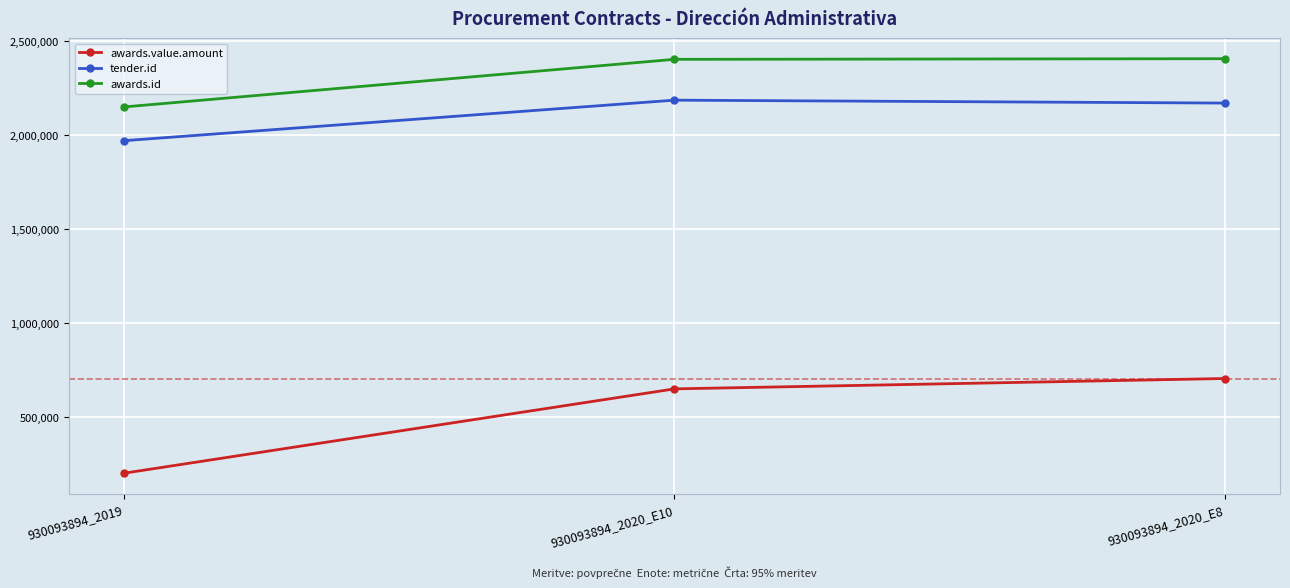

What is the label of the 2nd point from the left?

930093894_2020_E10